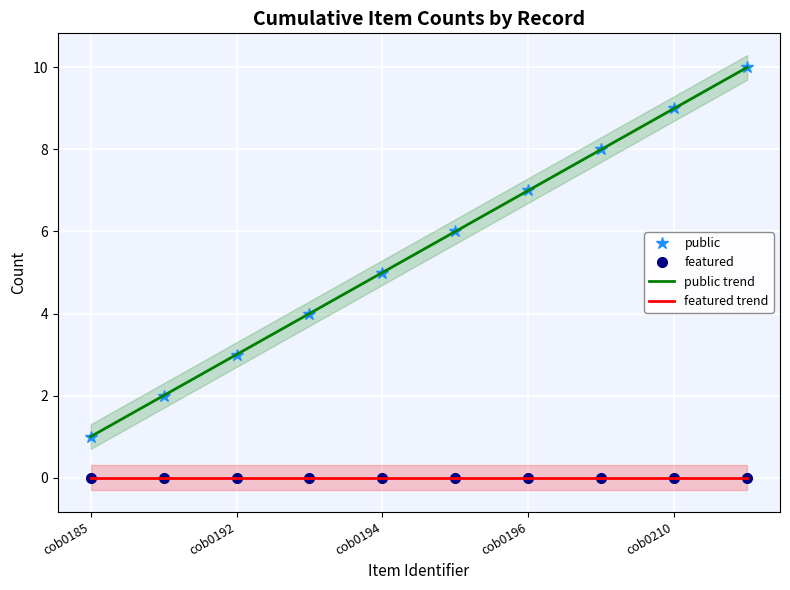

Which series has the largest range (max minus min)?

public